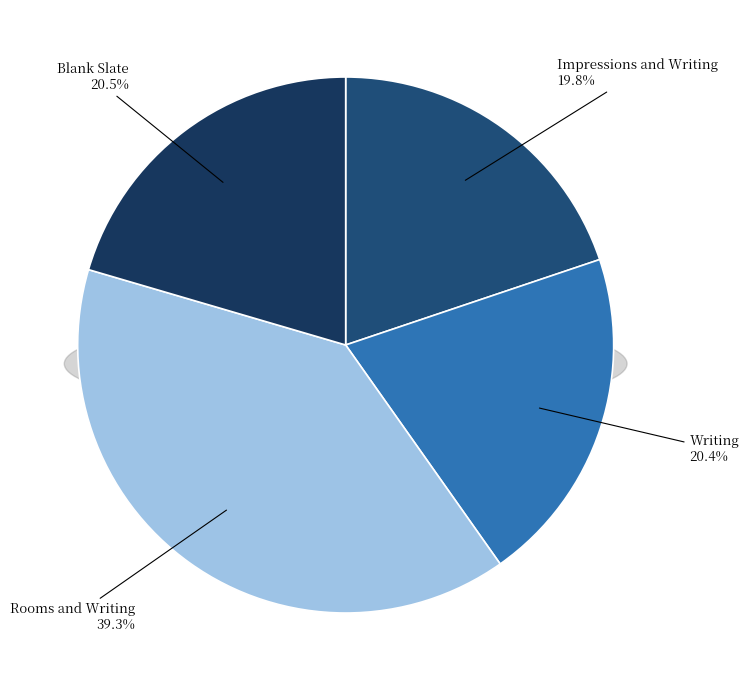

Between Writing and Blank Slate, which is larger?

Blank Slate